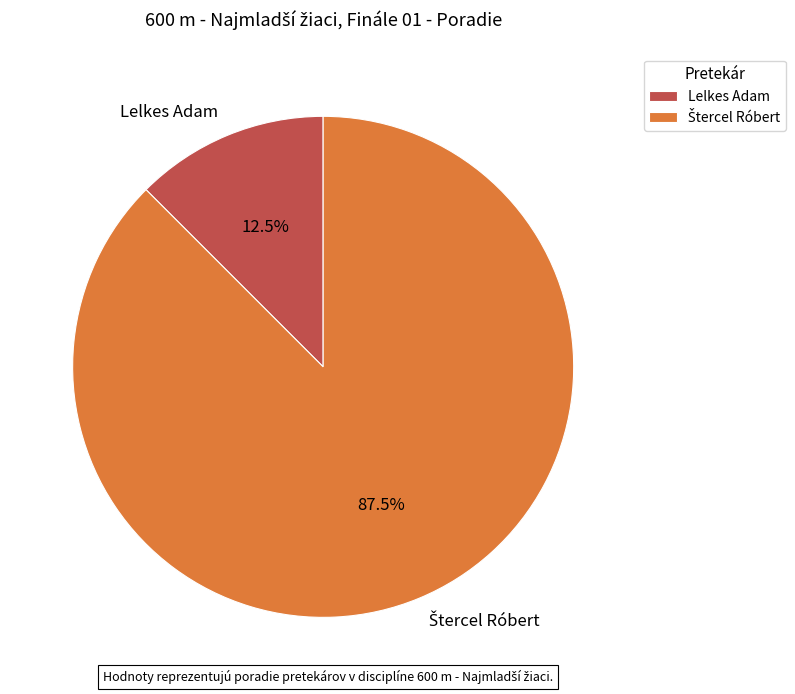

Count the number of slices in the pie.

2